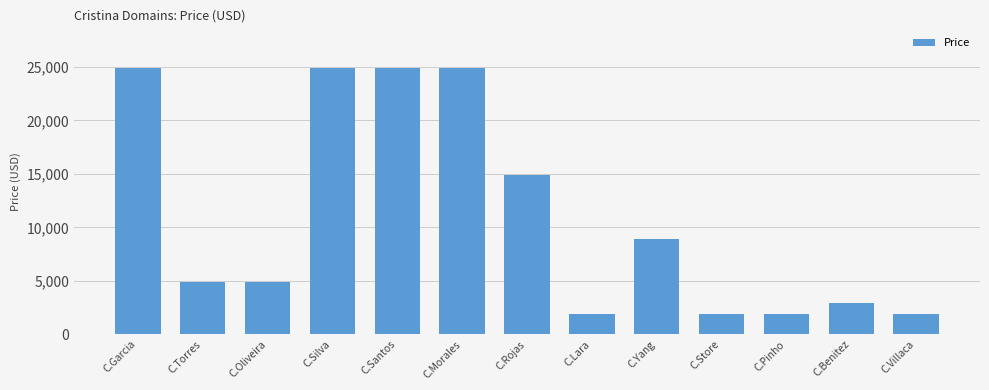

The value at C.Silva is 24888. True or false?

True